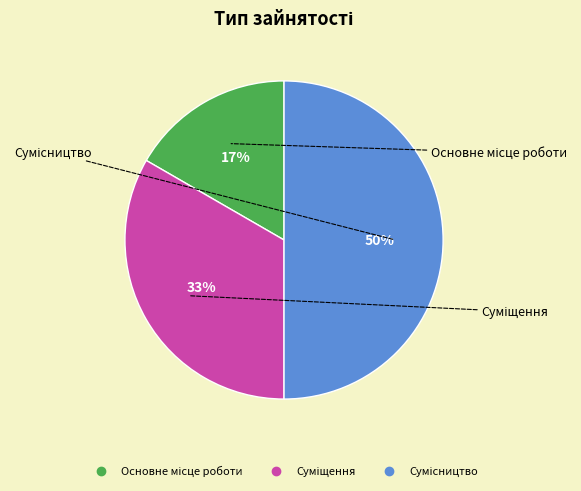

To the nearest percent, what is the average slice percentage?

33%